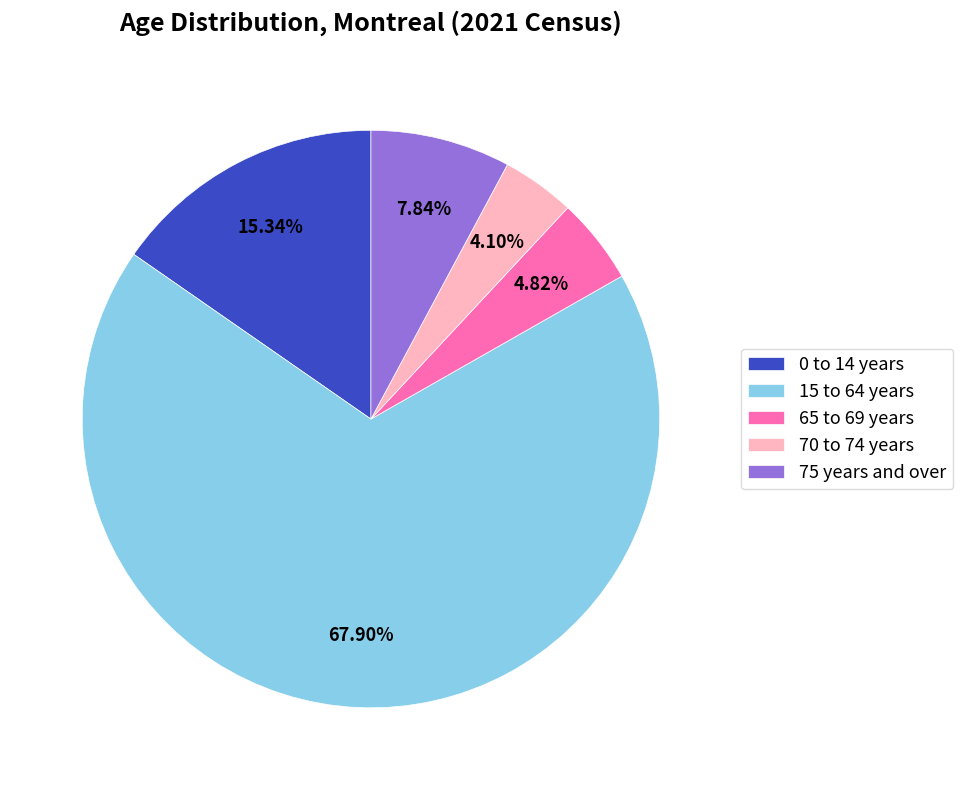

What percentage is NOT represented by 0 to 14 years?

84.7%